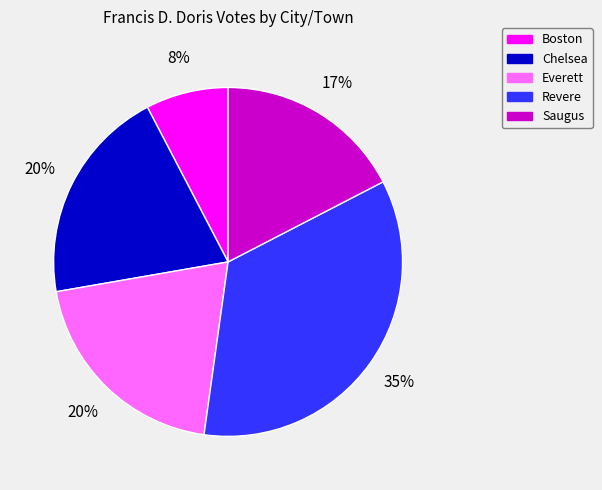

The Boston slice represents 8% of the pie. True or false?

True